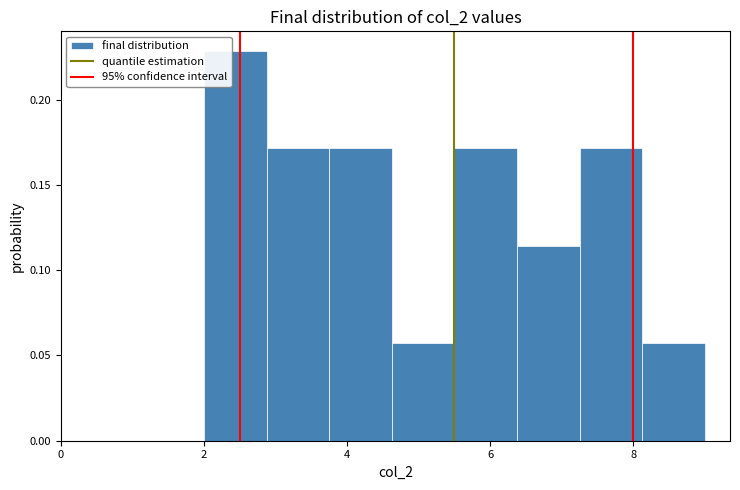

Which range on the x-axis has the tallest bar?

2.0 to 2.8